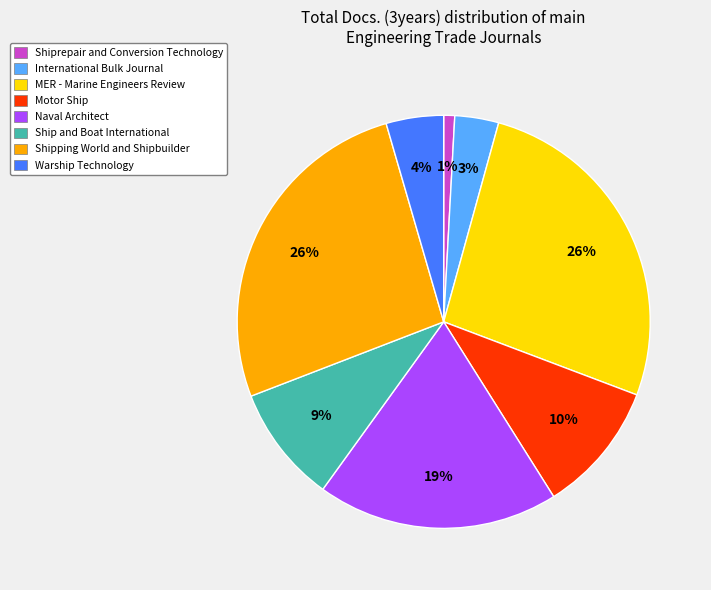

To the nearest percent, what is the difference between the Motor Ship and Ship and Boat International slice percentages?

1%